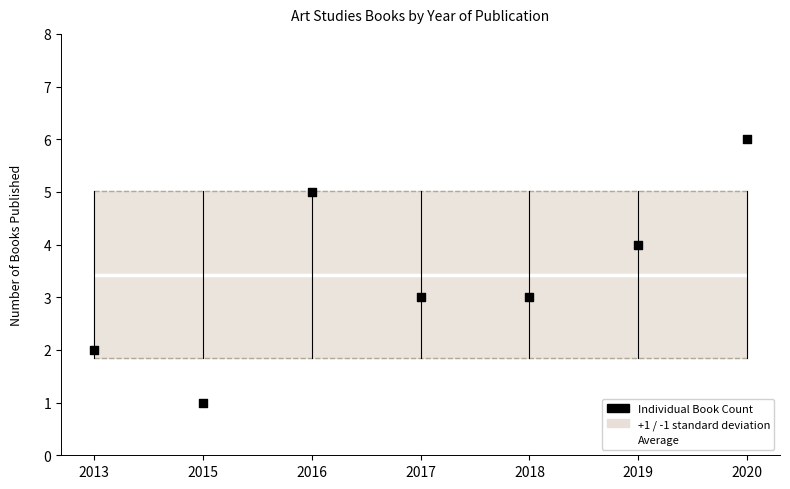

At which category is the sum across all series the highest?

2020